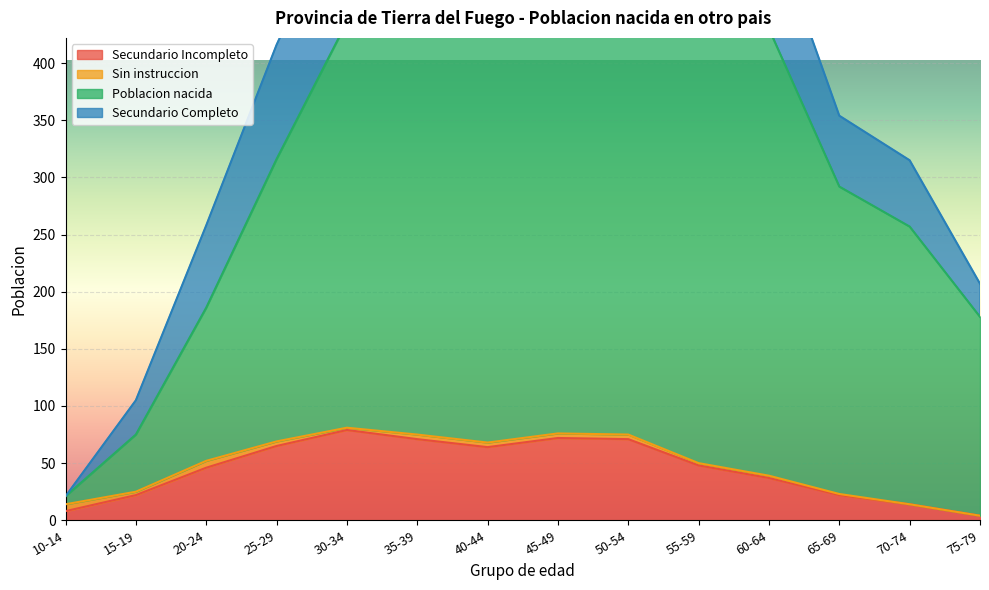

Where does the Poblacion nacida series first go above 424?

30-34